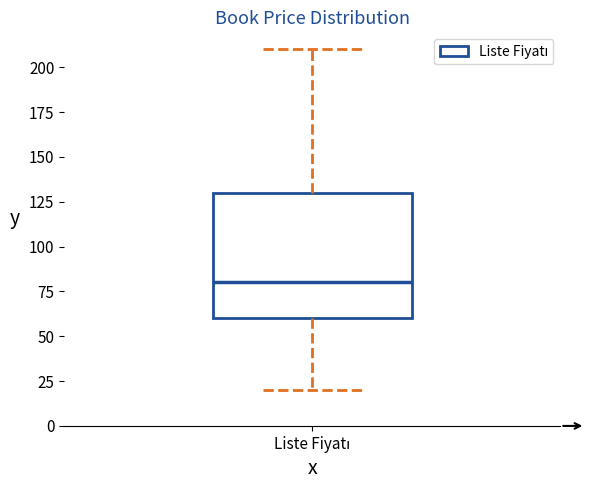

Read this box plot against the y-axis: the position of the median line, the range covered by the box, and the ends of both whiskers. The values are not printed on the chart, so give them approximately, as read against the axis.

median 80, box 60 to 130, whiskers 20 to 210